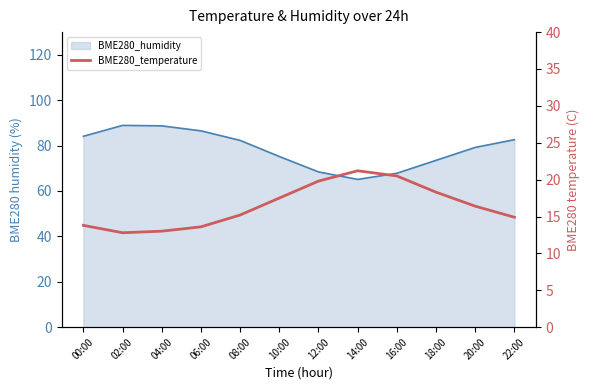

Rank the categories by value from highest to lowest.

14:00, 16:00, 12:00, 18:00, 10:00, 20:00, 08:00, 22:00, 00:00, 06:00, 04:00, 02:00